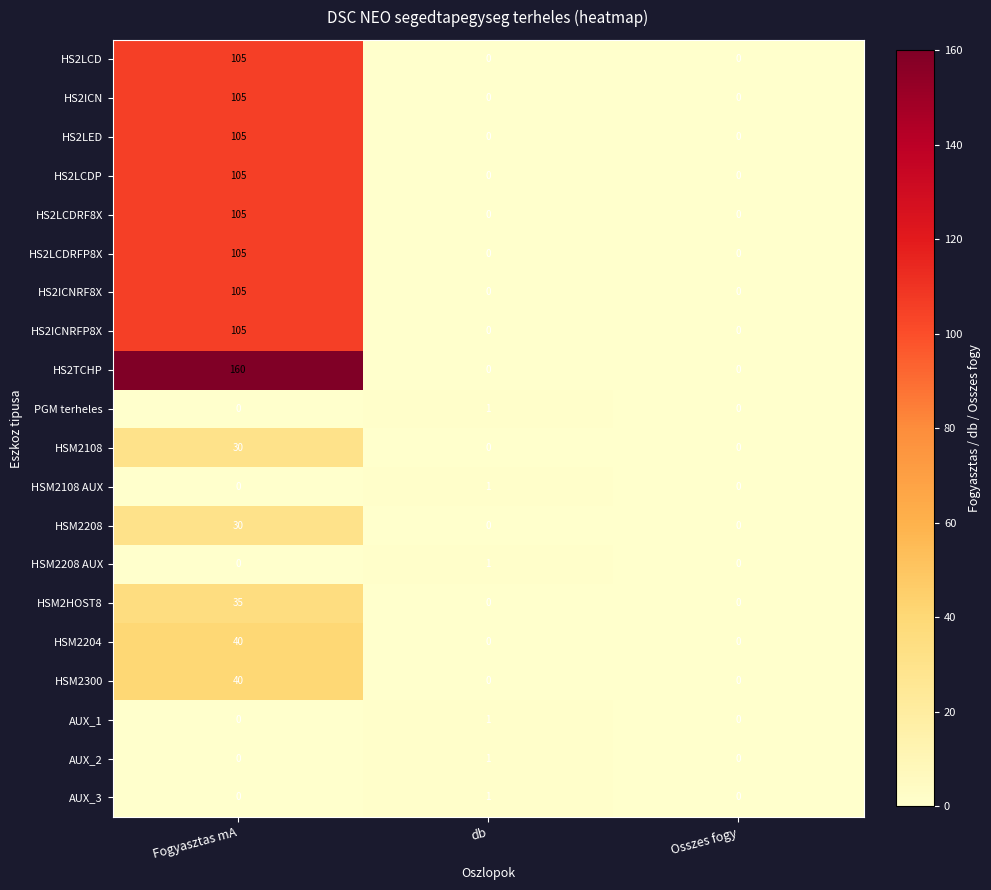

What is the difference between the HS2ICN values at db and Fogyasztas mA?

105